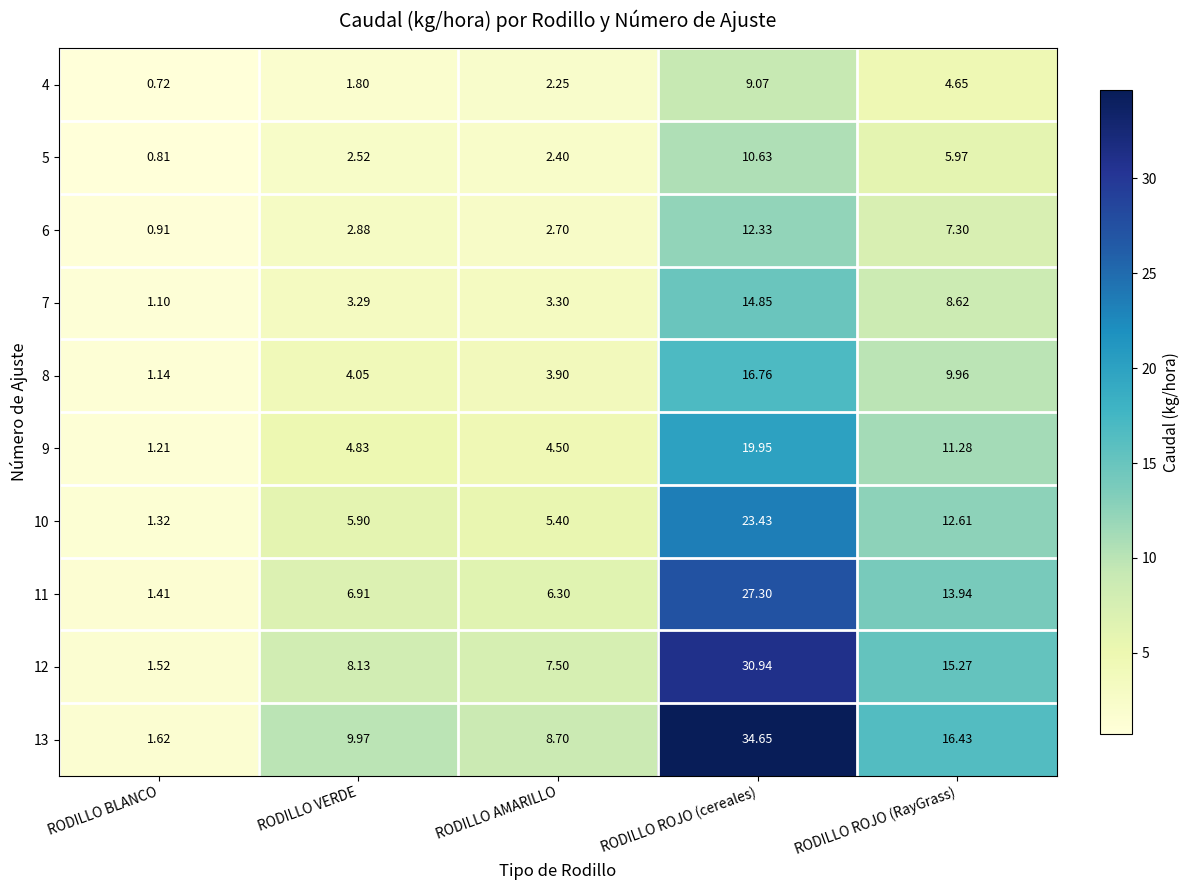

At which category is the sum across all series the highest?

RODILLO ROJO (cereales)